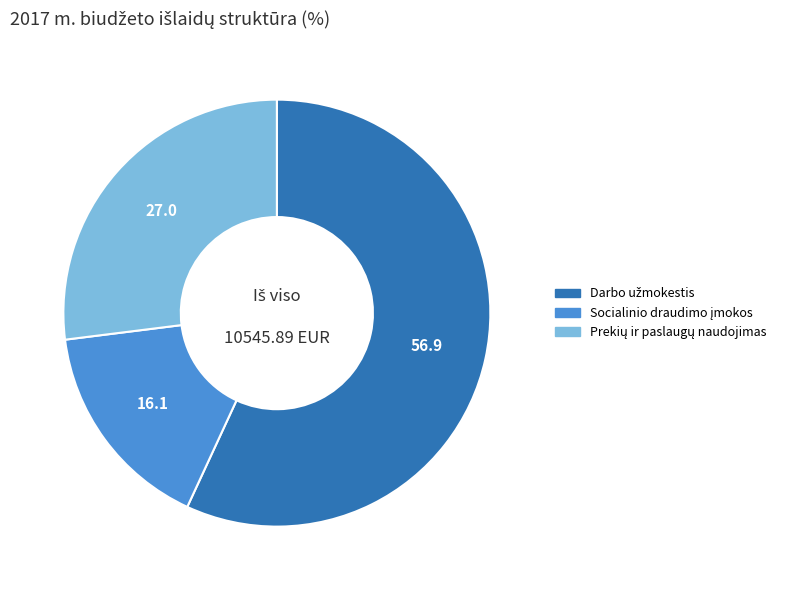

Is there any slice that represents more than half of the pie?

Yes